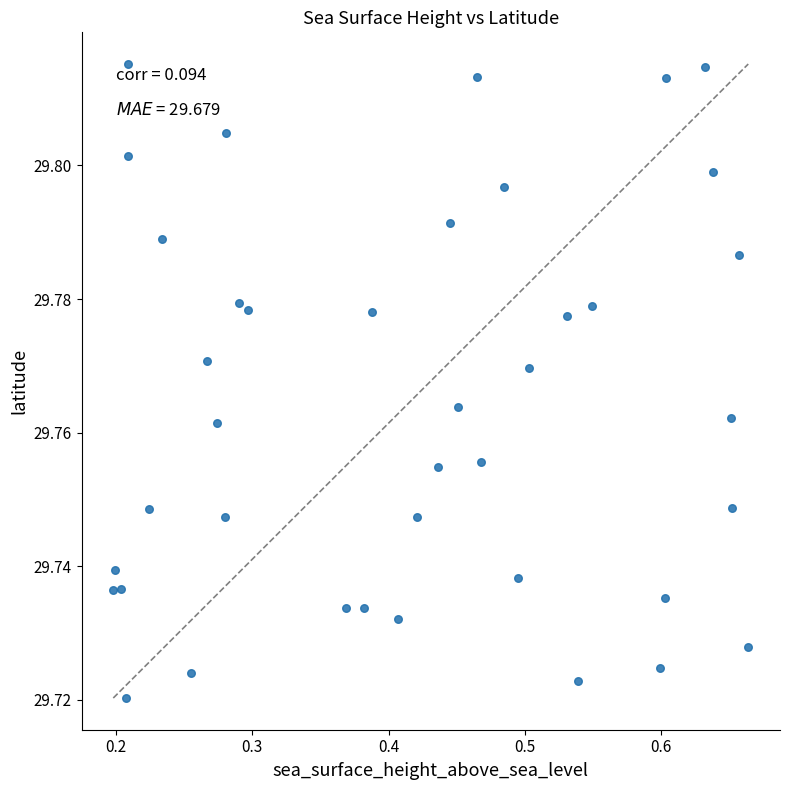

What is the range of X values (max minus min)?

0.5